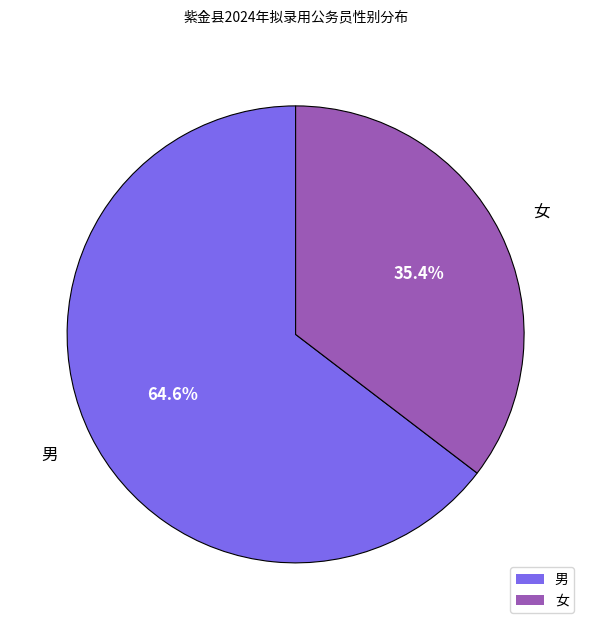

How many slices are in this pie chart?

2